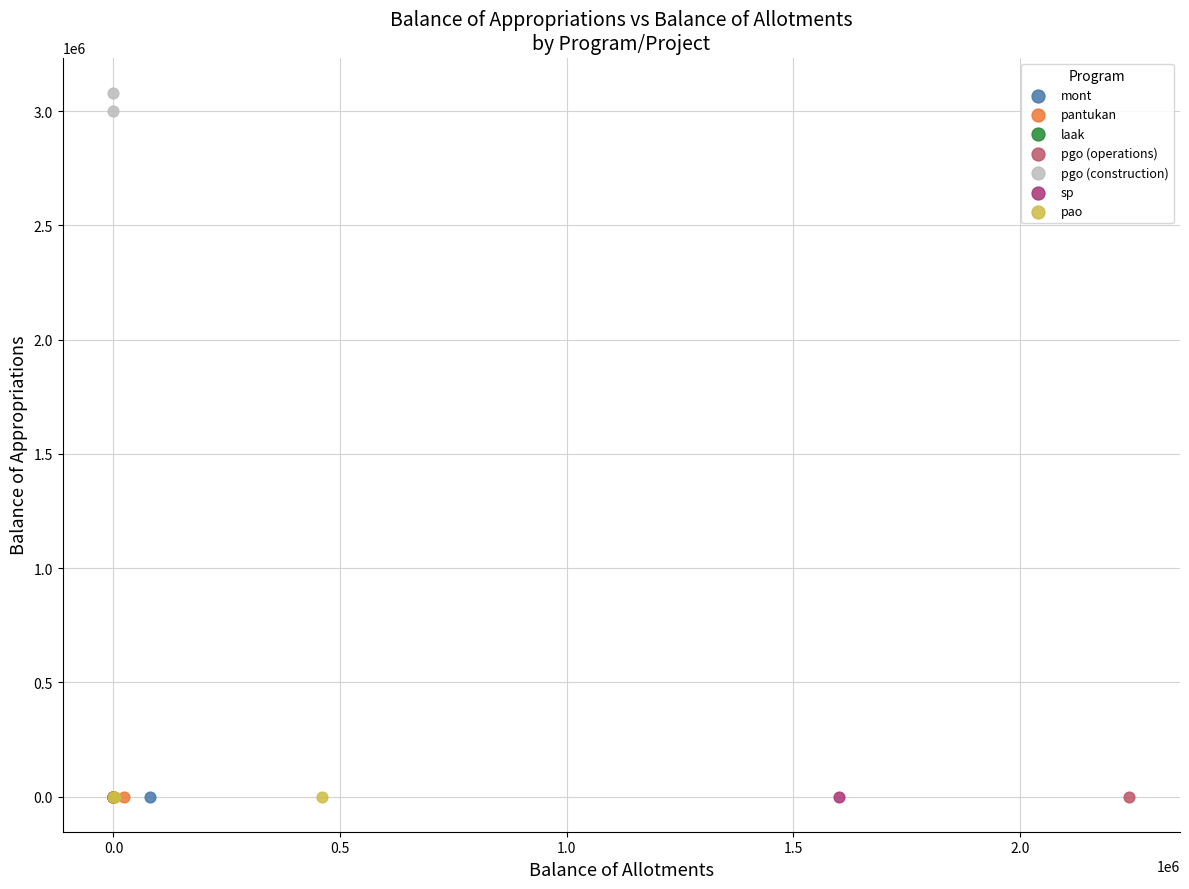

What are all the series names shown in the legend?

mont, pantukan, laak, pgo (operations), pgo (construction), sp, pao